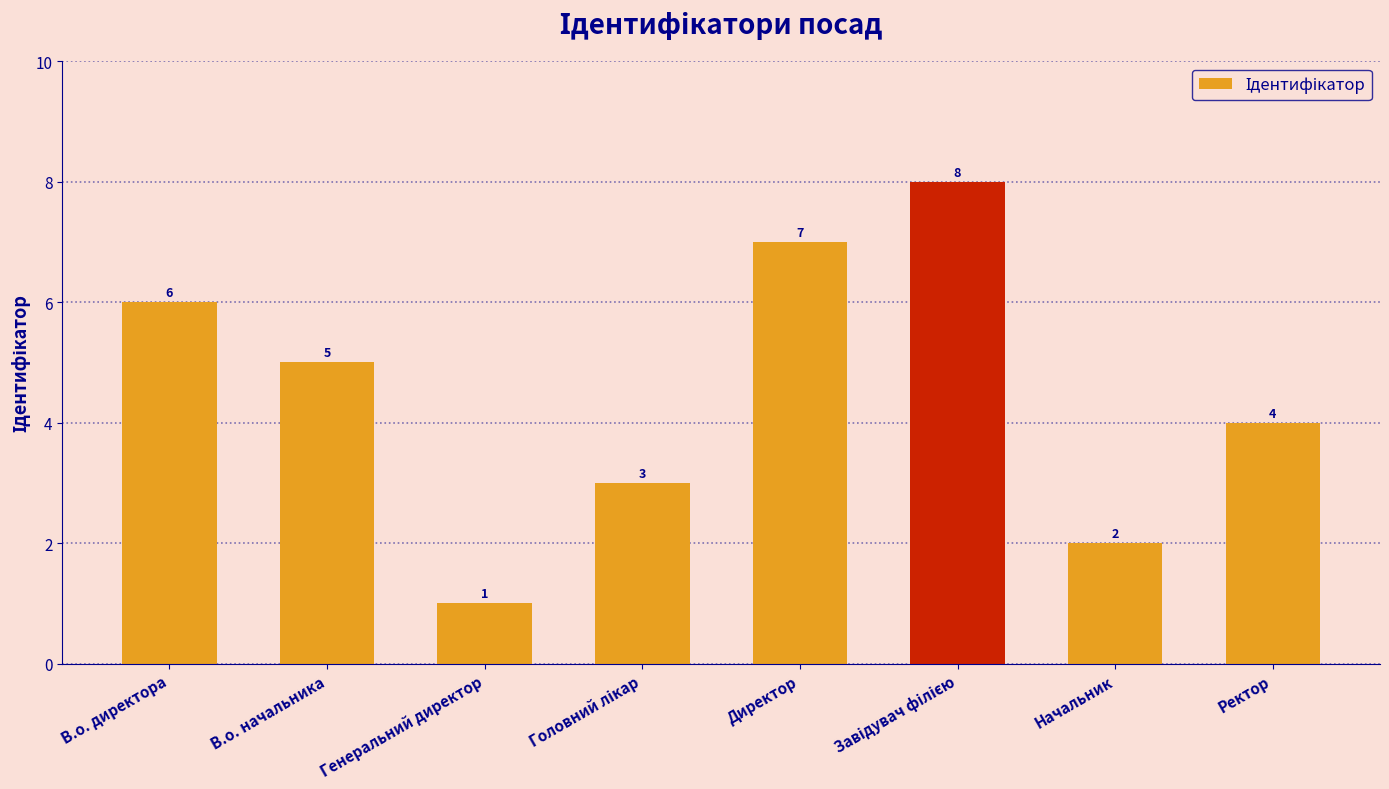

What is the difference between the second highest and minimum values?

6